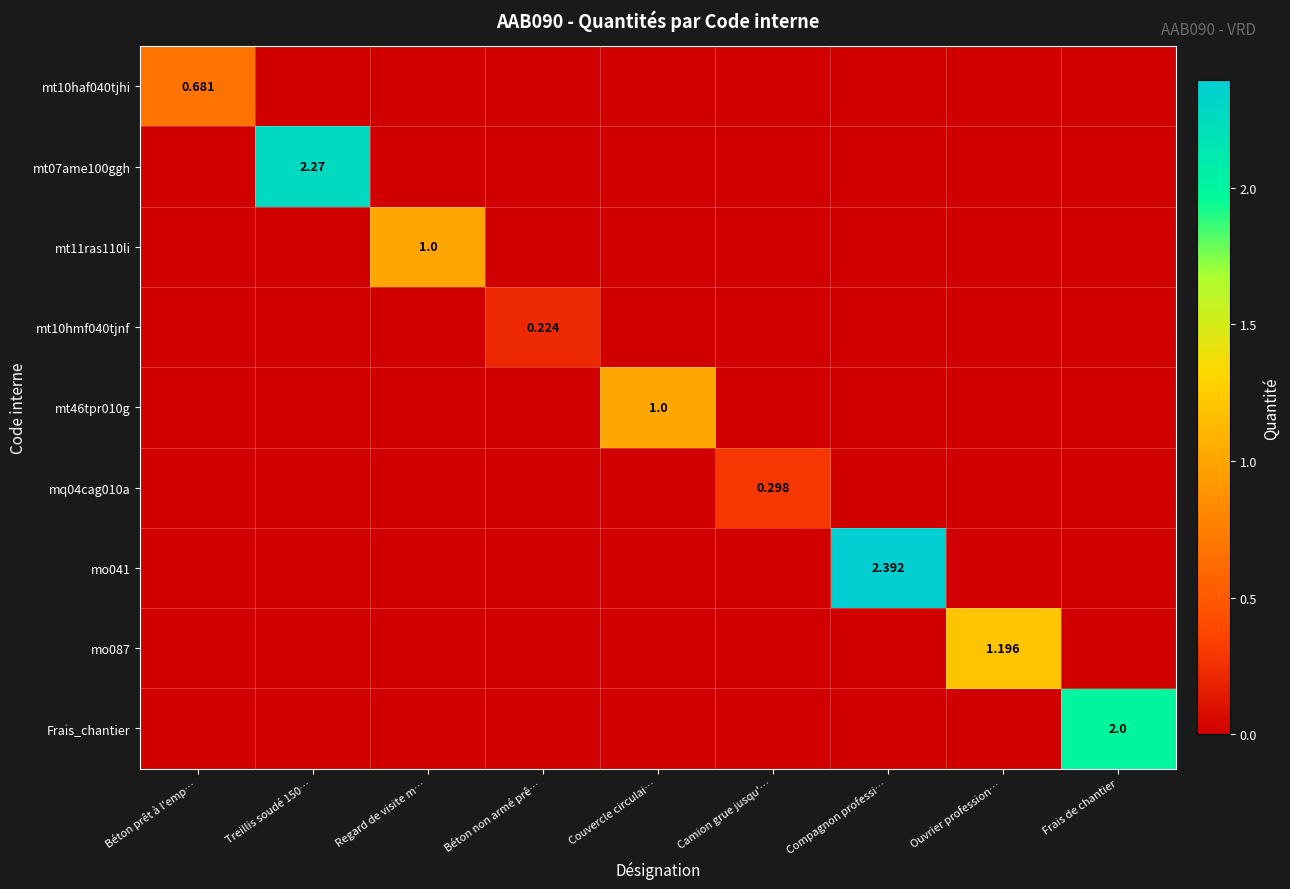

True or false: mq04cag010a has a value of 0.1 at Ouvrier profession….

False